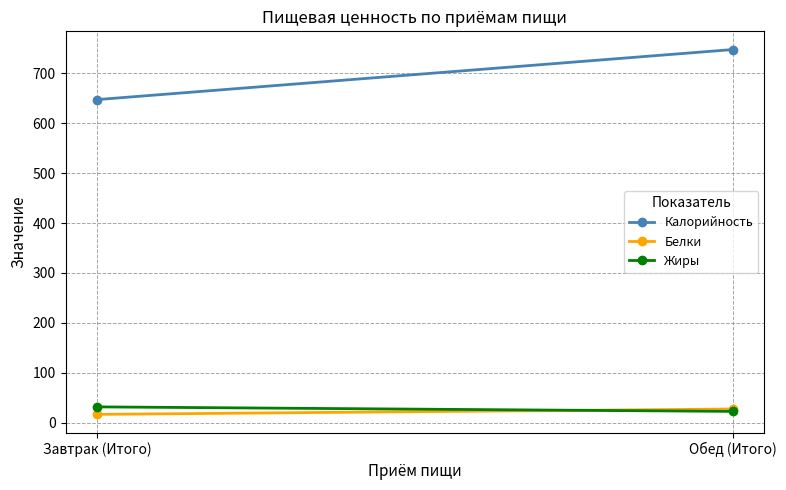

Rank the series at Обед (Итого) from highest to lowest value.

Калорийность, Белки, Жиры